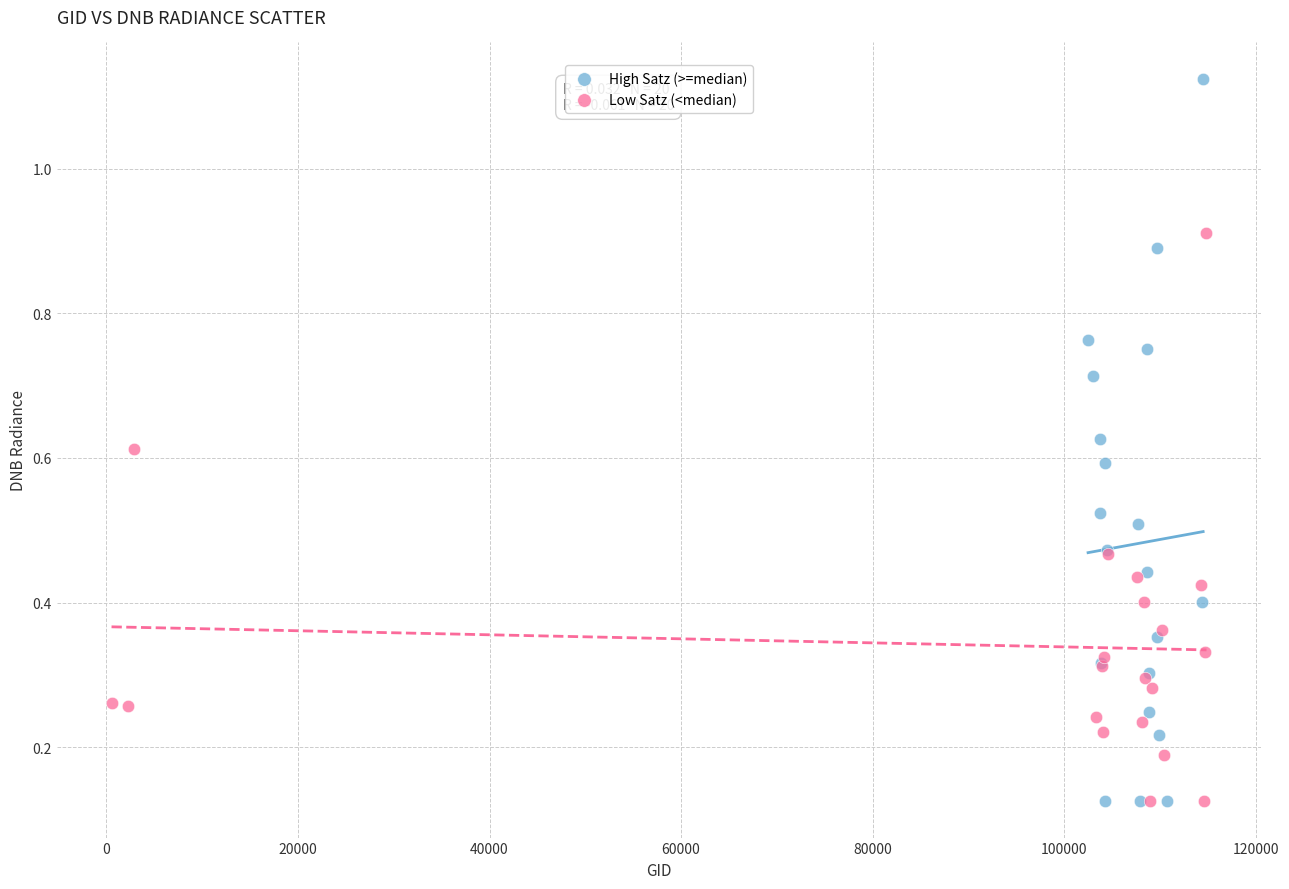

Which series has the largest Y range (max minus min)?

High Satz (>=median)